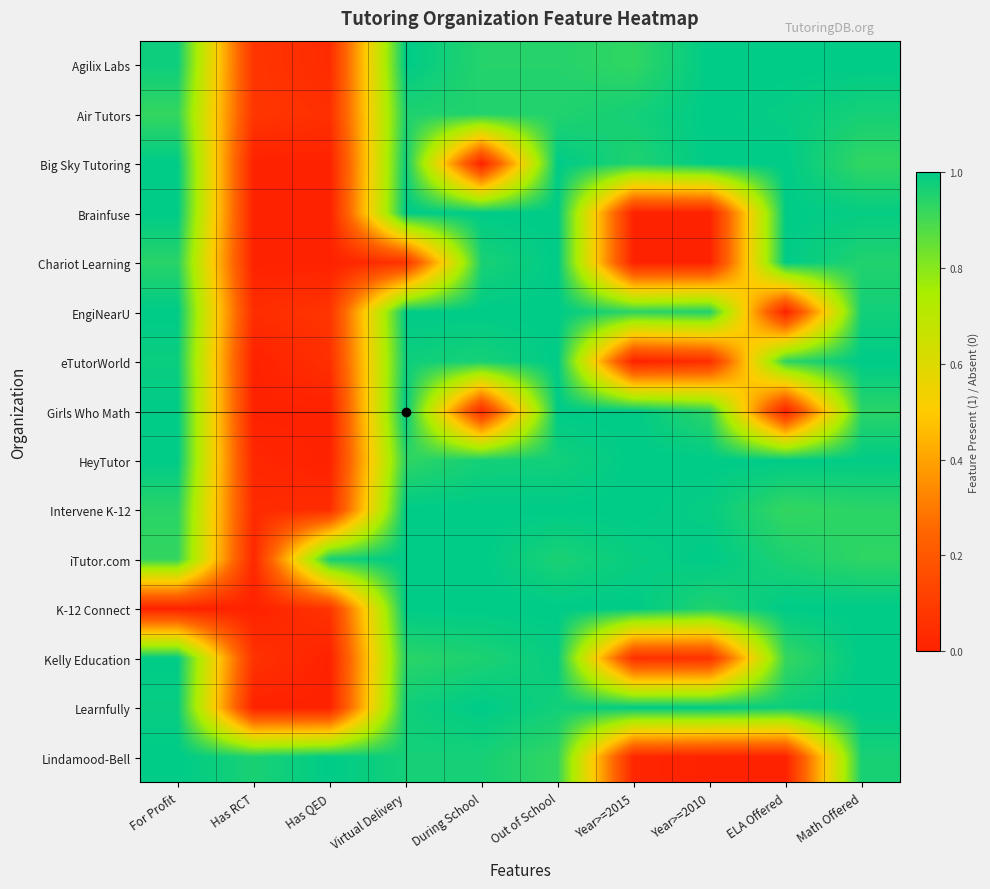

At Year>=2010, list the series in order from smallest to largest.

Brainfuse, Lindamood-Bell, Chariot Learning, eTutorWorld, Kelly Education, Girls Who Math, K-12 Connect, EngiNearU, Intervene K-12, Agilix Labs, Air Tutors, Big Sky Tutoring, HeyTutor, iTutor.com, Learnfully